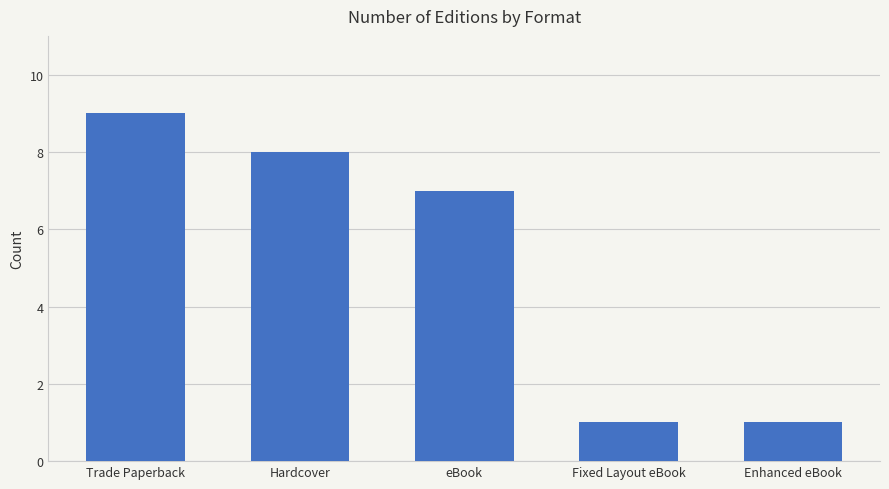

What is the ratio of the value at Enhanced eBook to the value at eBook?

0.1